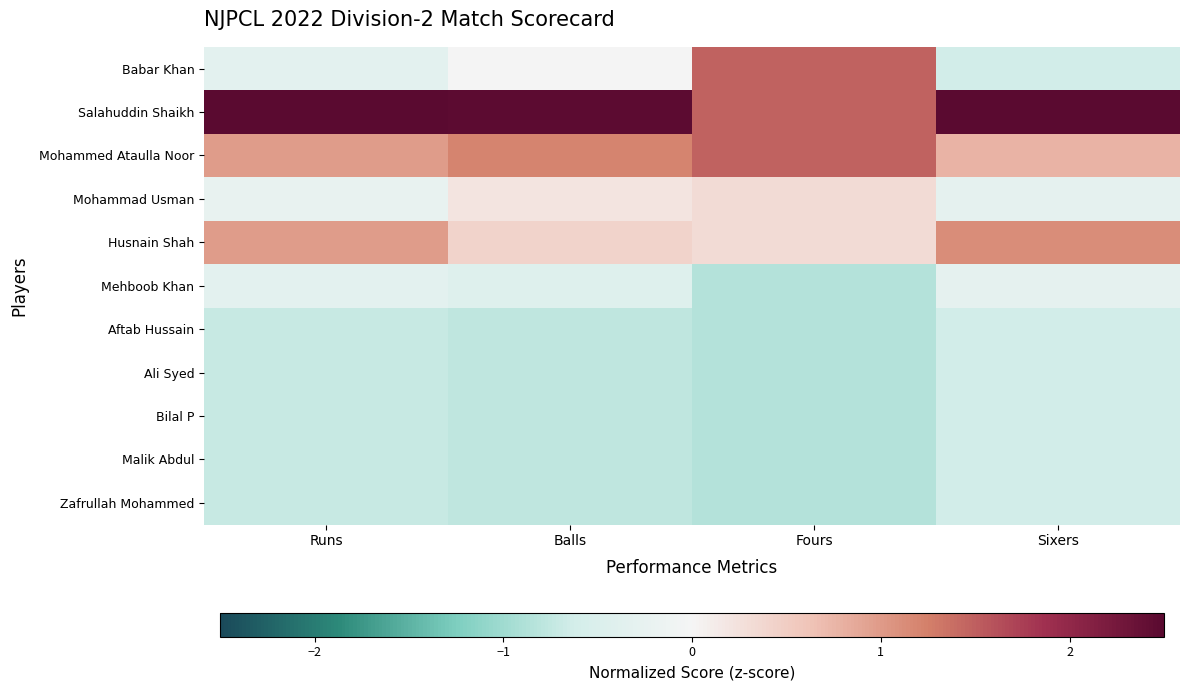

Reading left to right, list all the values displayed in this chart.

Babar Khan: Runs=-0.3	Balls=0.0	Fours=1.5	Sixers=-0.6
Salahuddin Shaikh: Runs=2.5	Balls=2.5	Fours=1.5	Sixers=2.5
Mohammed Ataulla Noor: Runs=1.0	Balls=1.2	Fours=1.5	Sixers=0.8
Mohammad Usman: Runs=-0.2	Balls=0.2	Fours=0.3	Sixers=-0.3
Husnain Shah: Runs=1.0	Balls=0.4	Fours=0.3	Sixers=1.1
Mehboob Khan: Runs=-0.3	Balls=-0.4	Fours=-0.8	Sixers=-0.3
Aftab Hussain: Runs=-0.7	Balls=-0.8	Fours=-0.8	Sixers=-0.6
Ali Syed: Runs=-0.7	Balls=-0.8	Fours=-0.8	Sixers=-0.6
Bilal P: Runs=-0.7	Balls=-0.8	Fours=-0.8	Sixers=-0.6
Malik Abdul: Runs=-0.7	Balls=-0.8	Fours=-0.8	Sixers=-0.6
Zafrullah Mohammed: Runs=-0.7	Balls=-0.8	Fours=-0.8	Sixers=-0.6